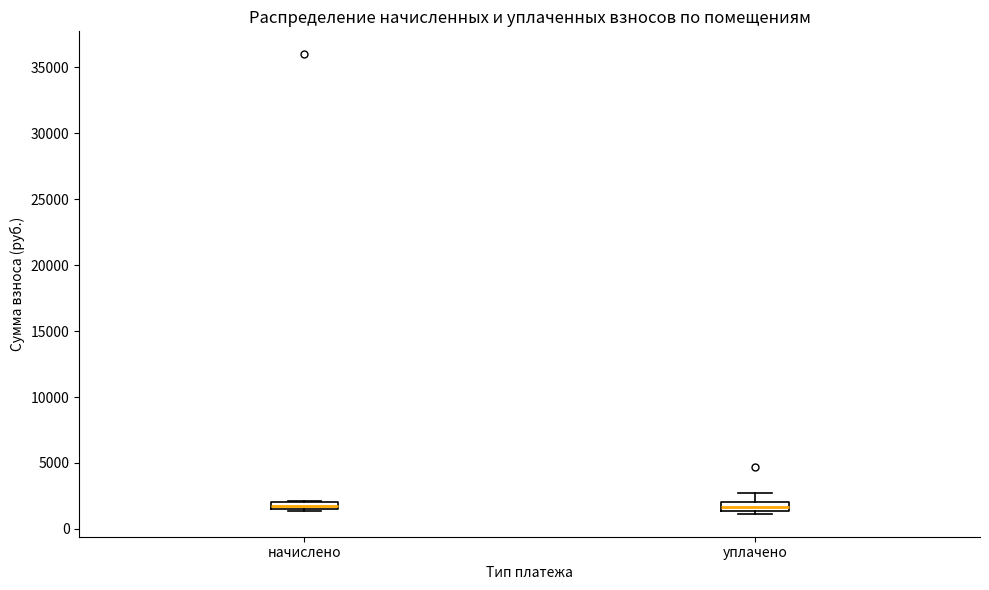

Where is the lower edge of the box for начислено on the y-axis? The values are not printed on the chart, so give them approximately, as read against the axis.

1500